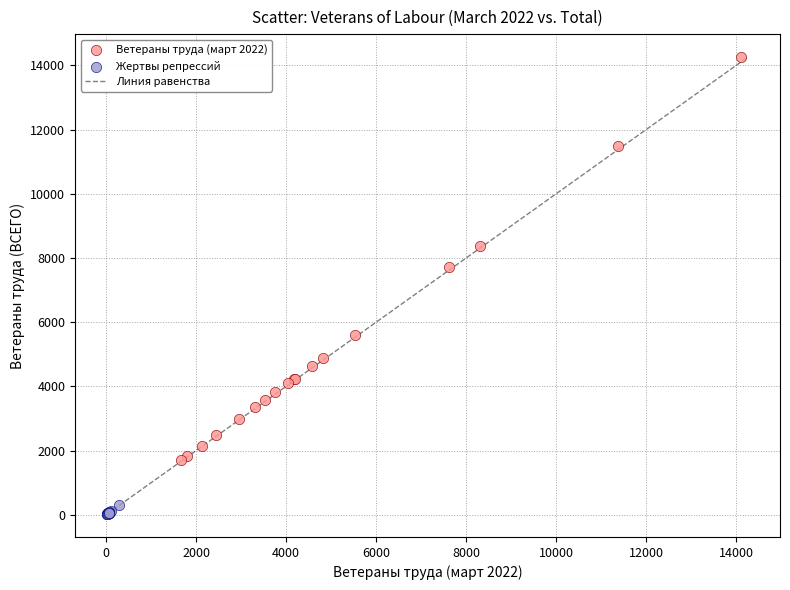

Which series reaches the maximum Y coordinate?

Ветераны труда (март 2022)